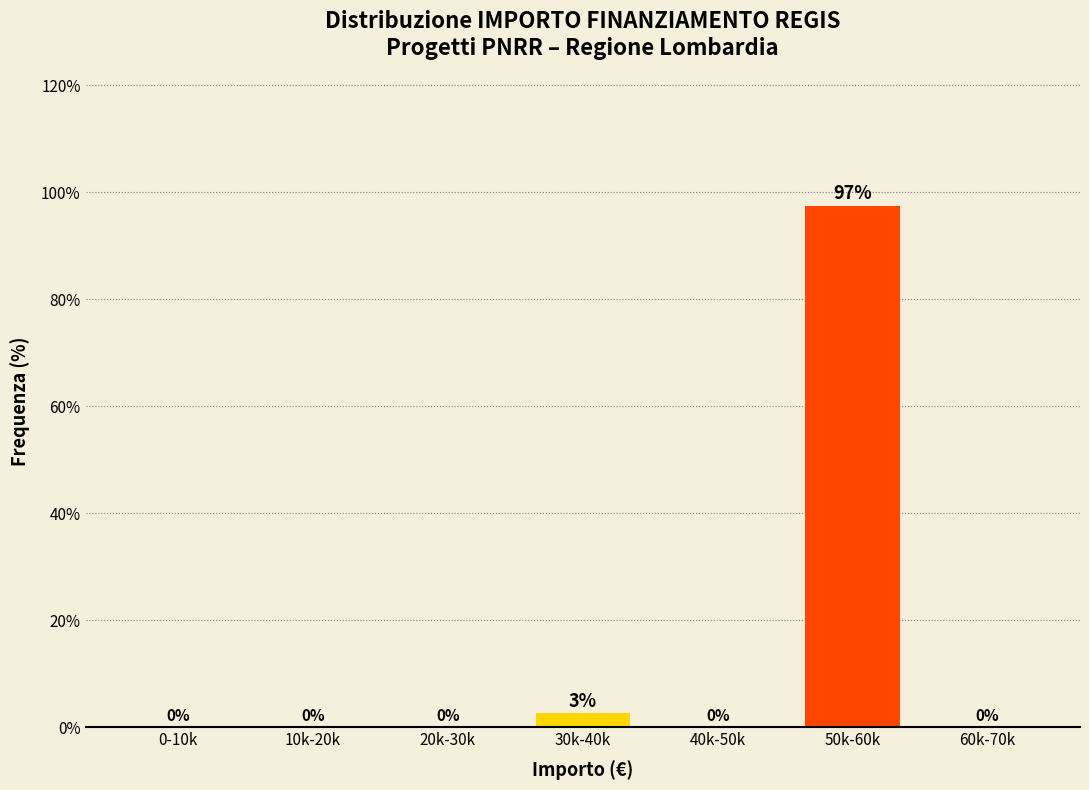

What is the maximum value shown in the chart?

97.4